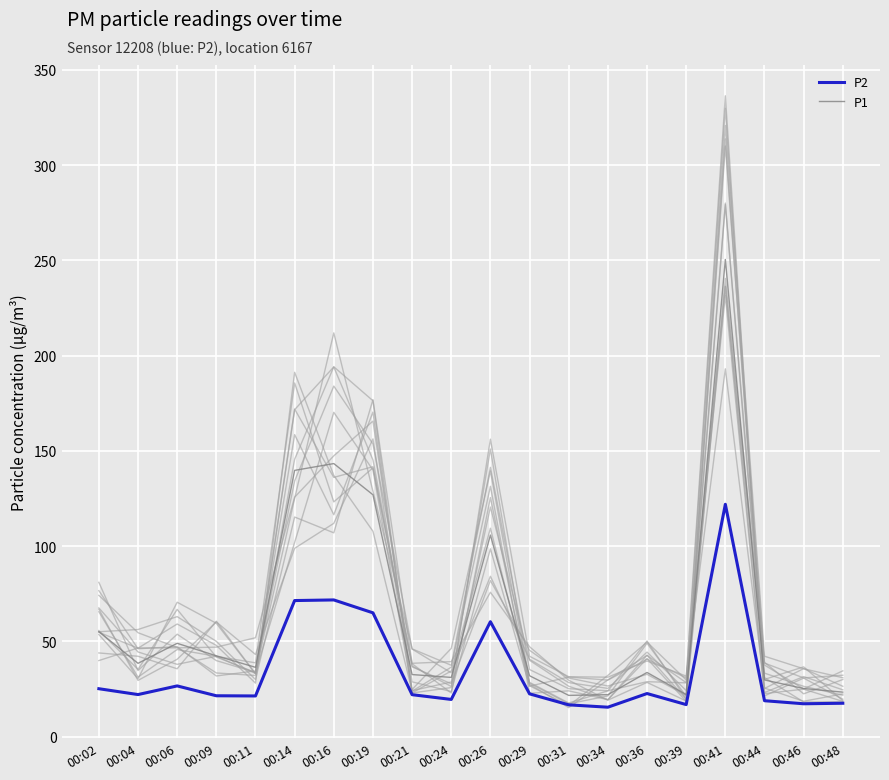

Is the value of P1 at 00:29 greater than the value of P2 at 00:14?

No